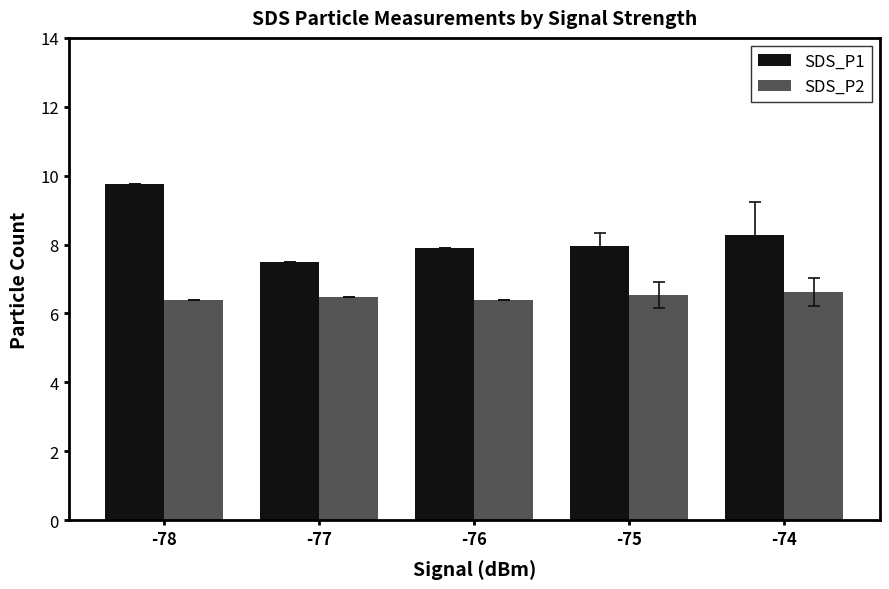

Is the value of SDS_P1 at -78 greater than the value of SDS_P2 at -76?

Yes